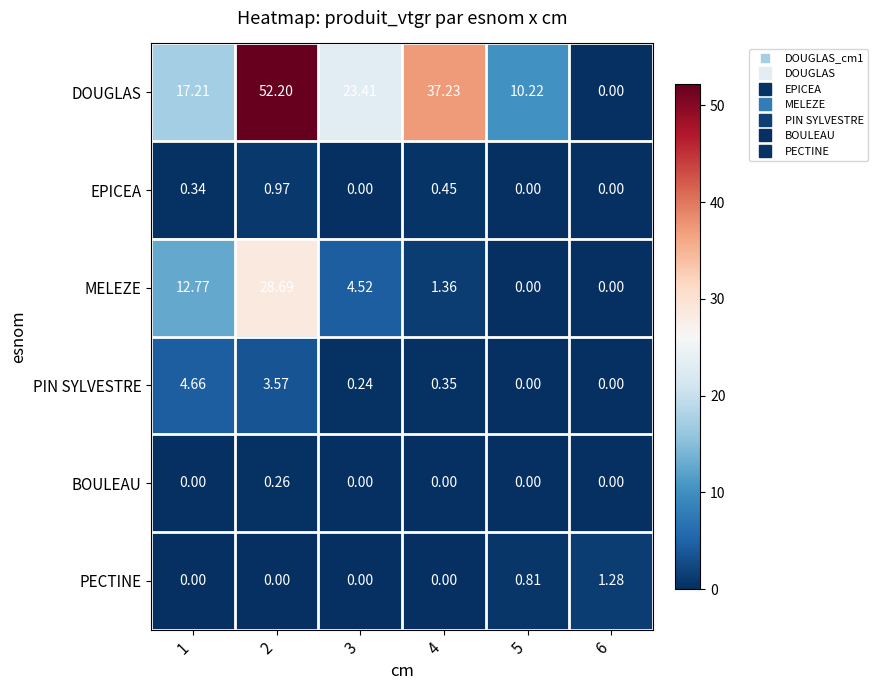

Which series has the largest range (max minus min)?

DOUGLAS